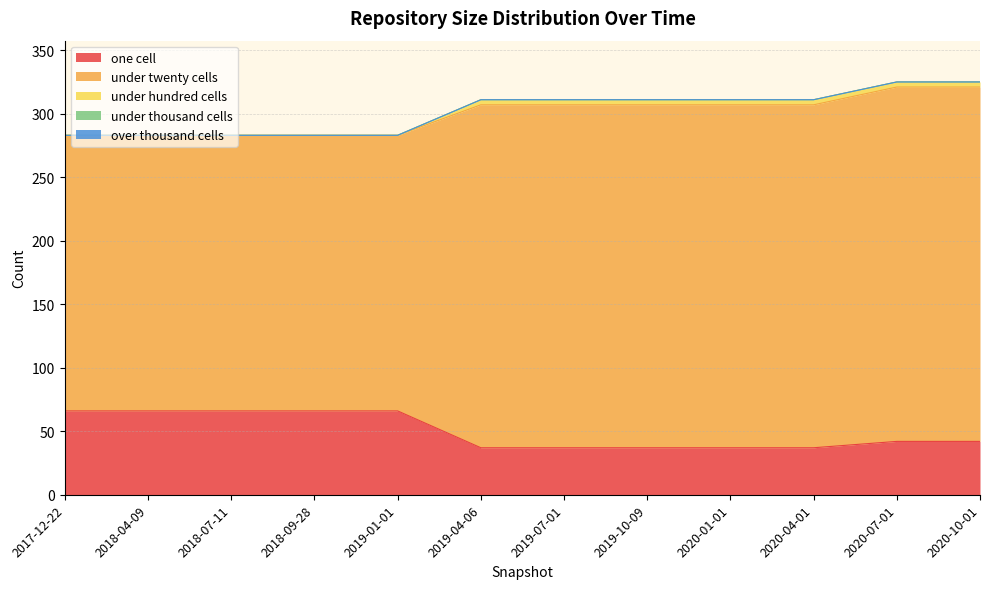

Reading left to right, extract all data points from this chart.

one_cell: 66	66	66	66	66	37	37	37	37	37	42	42
under_twenty_cells: 217	217	217	217	217	270	270	270	270	270	279	279
under_hundred_cells: 0	0	0	0	0	4	4	4	4	4	4	4
under_thousand_cells: 0	0	0	0	0	0	0	0	0	0	0	0
over_thousand_cells: 0	0	0	0	0	0	0	0	0	0	0	0